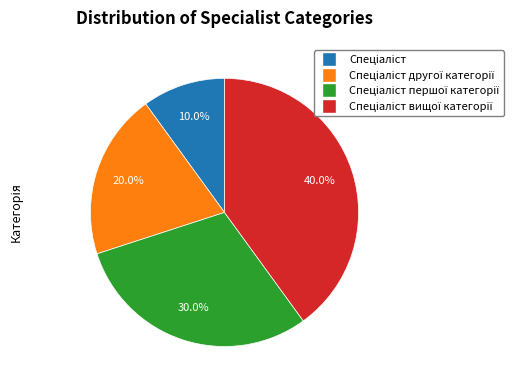

Count the number of slices in the pie.

4